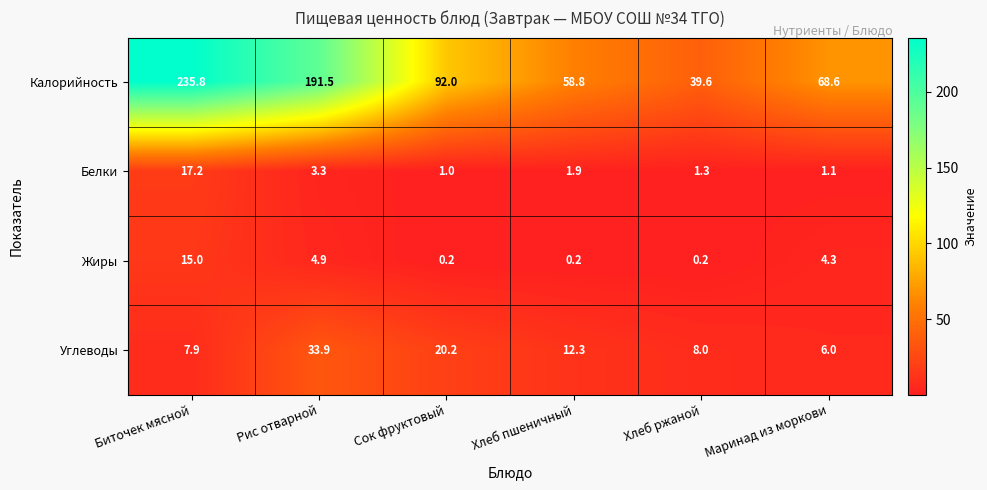

At how many categories does at least one series exceed 151?

2